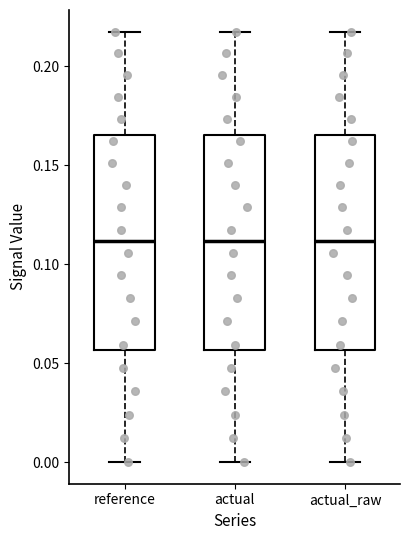

Reading left to right, transcribe this box plot: for each box, give where its median line is, the range the box spans, and where its two whiskers end, as read against the y-axis. The values are not printed on the chart, so give them approximately, as read against the axis.

reference: median 0.110, box 0.055 to 0.165, whiskers 0.000 to 0.220
actual: median 0.110, box 0.055 to 0.165, whiskers 0.000 to 0.220
actual_raw: median 0.110, box 0.055 to 0.165, whiskers 0.000 to 0.220